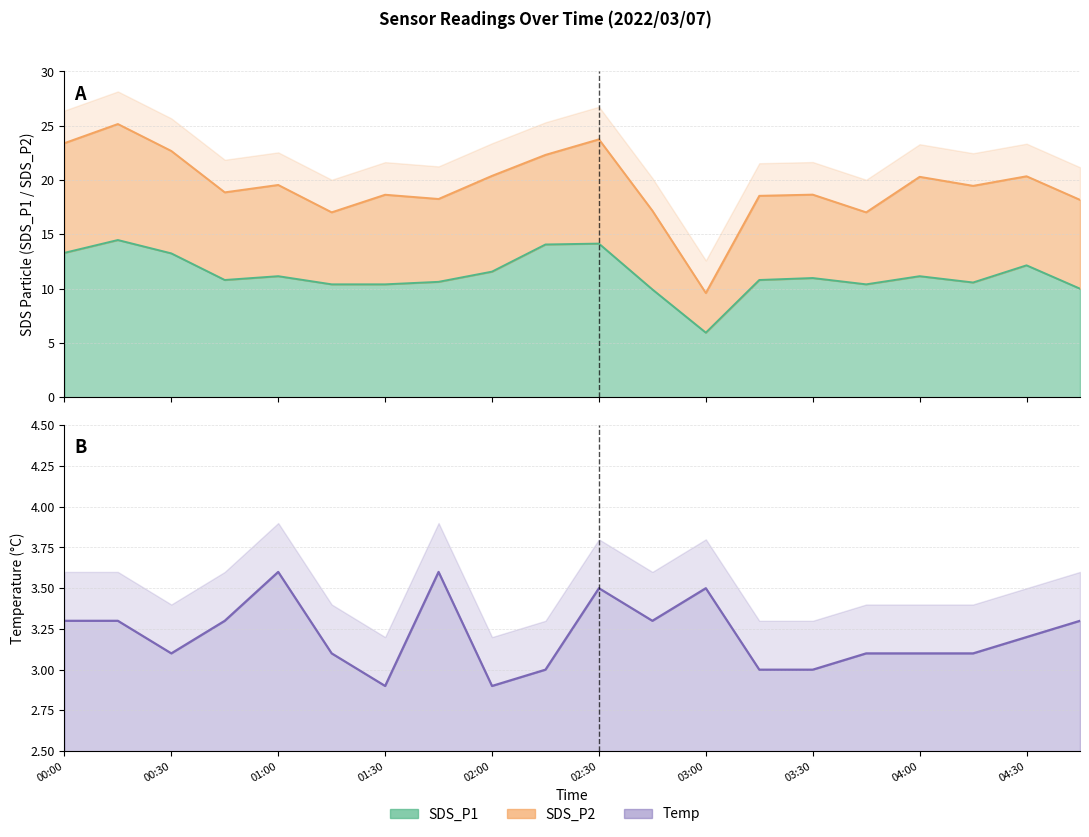

Which series has the largest range (max minus min)?

SDS_P1